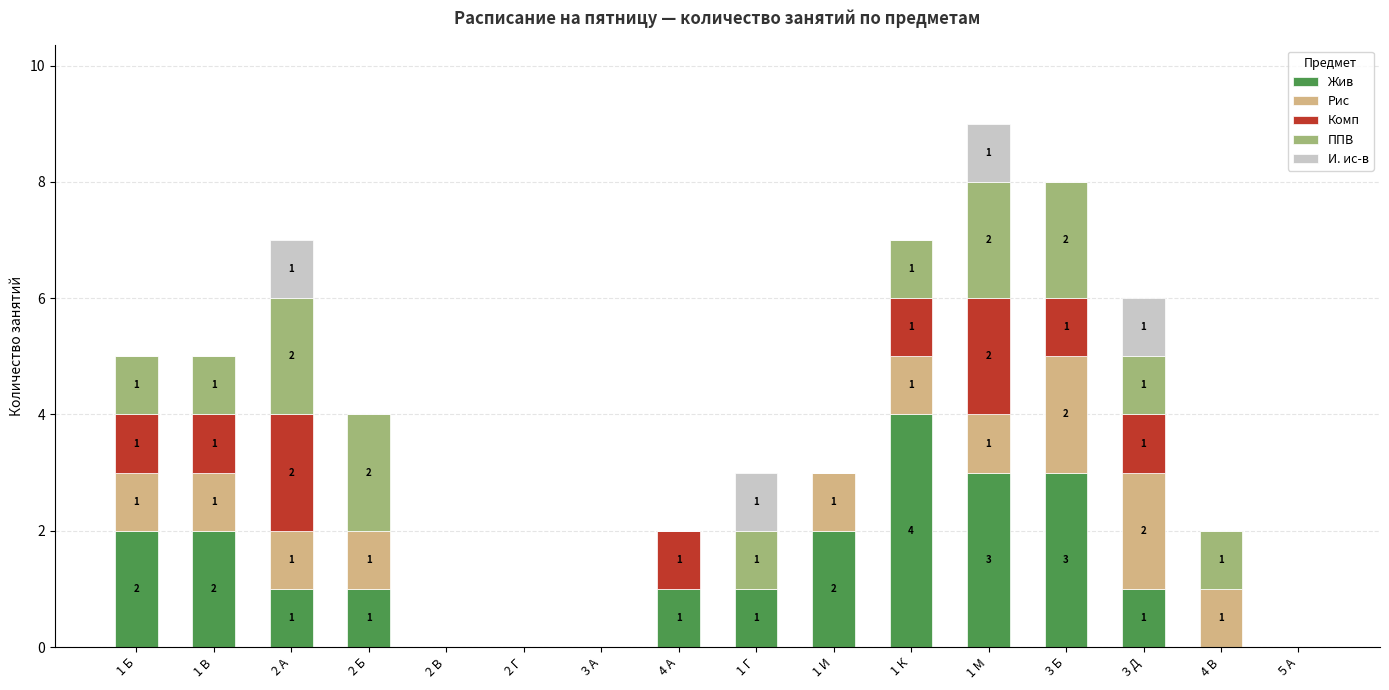

Reading left to right, list the values for the Жив series.

1 Б=2	1 В=2	2 А=1	2 Б=1	2 В=0	2 Г=0	3 А=0	4 А=1	1 Г=1	1 И=2	1 К=4	1 М=3	3 Б=3	3 Д=1	4 В=0	5 А=0